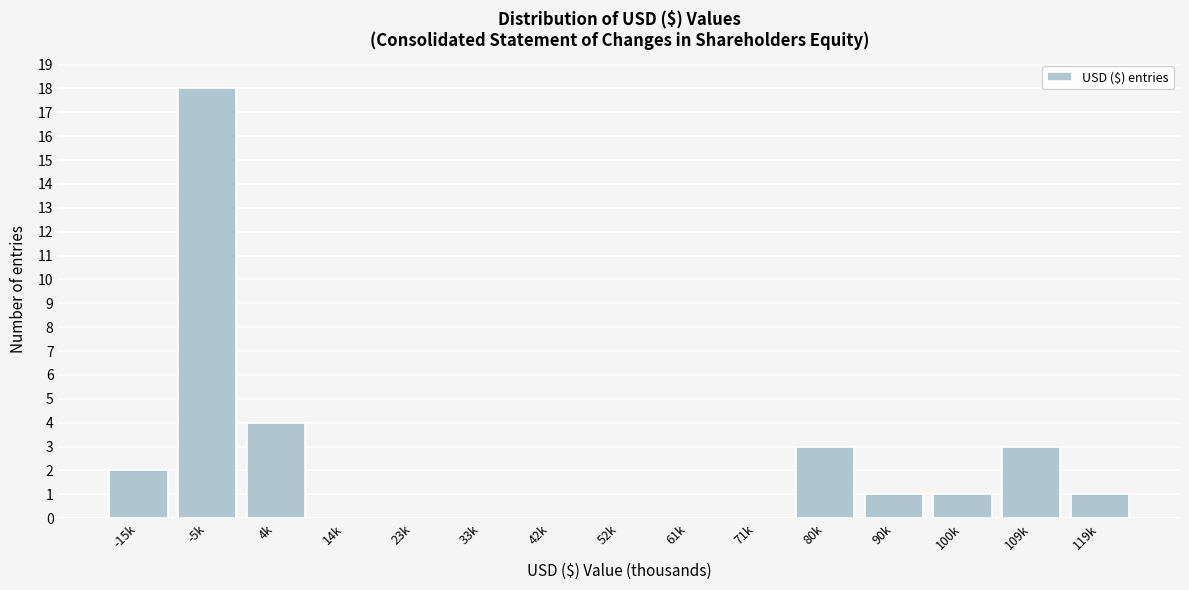

Reading left to right, extract all data points from this chart.

-15k=2	-5k=18	4k=4	14k=0	23k=0	33k=0	42k=0	52k=0	61k=0	71k=0	80k=3	90k=1	100k=1	109k=3	119k=1